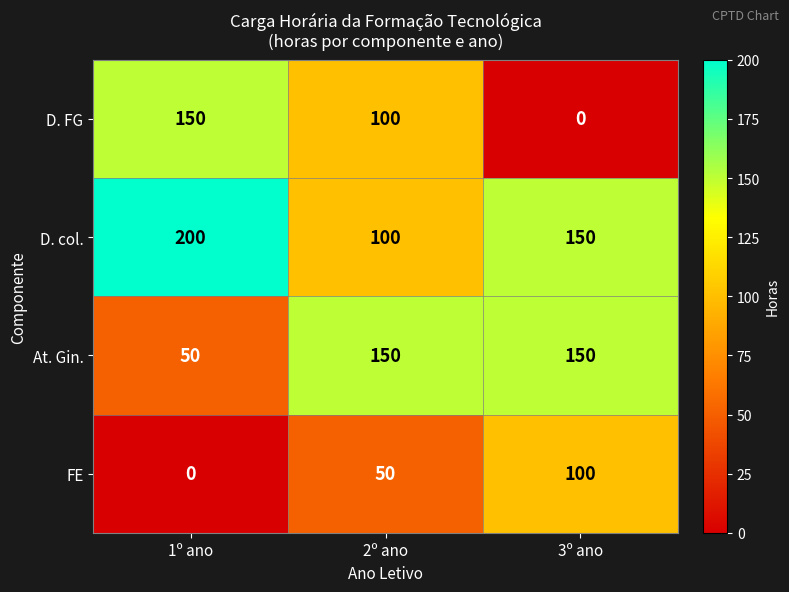

What is the difference between the highest and lowest values at 1º ano?

200